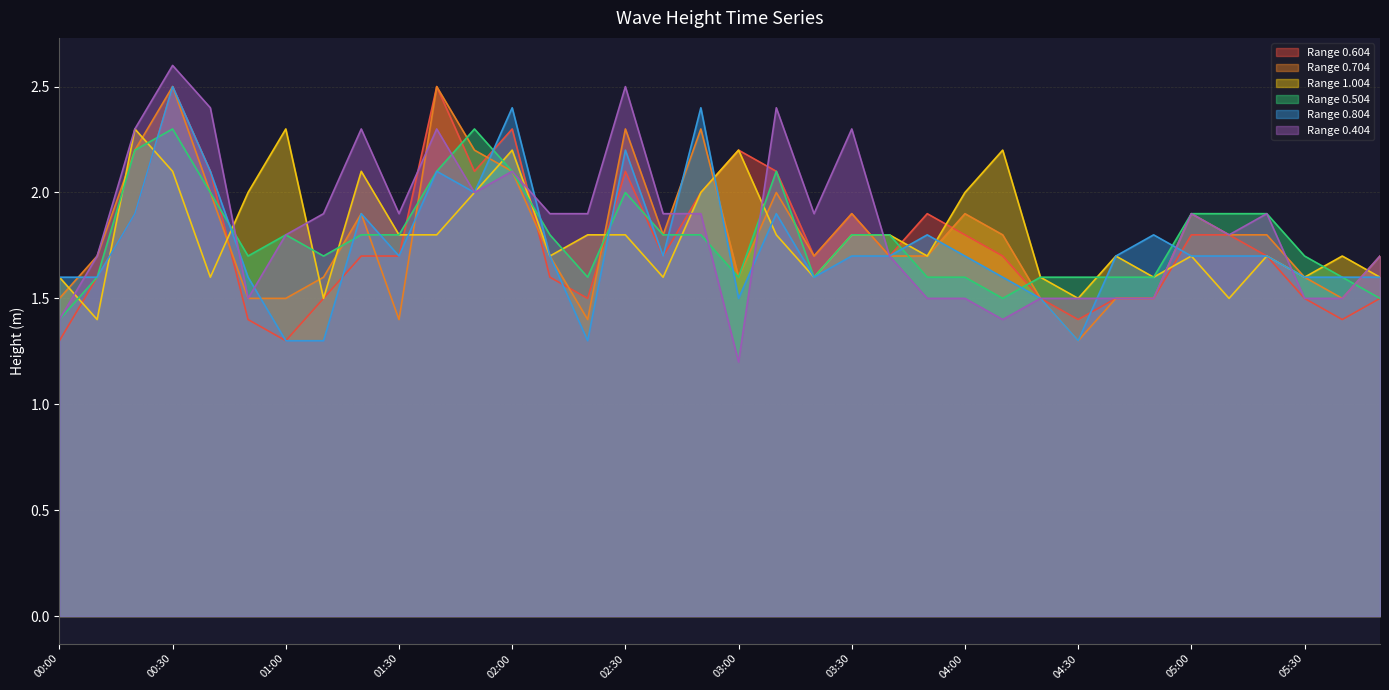

Between 01:40 and 03:30, which is larger?

01:40